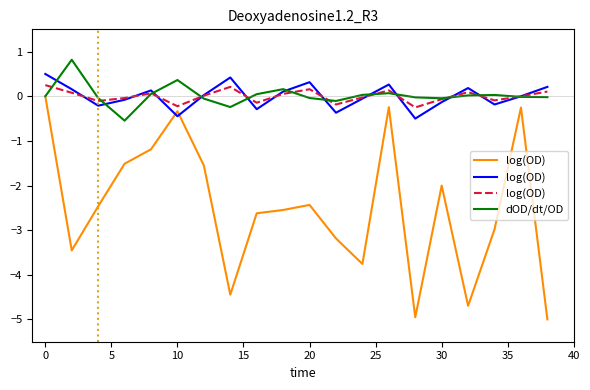

How many positive values does the dOD/dt/OD series have?

9